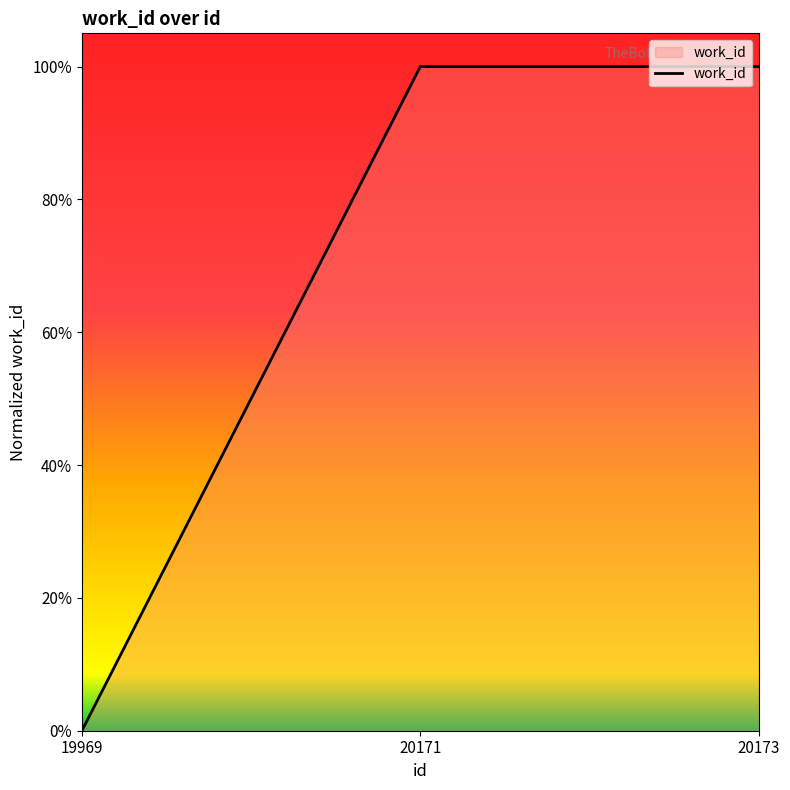

Reading right to left, what are all the values shown in this chart?

1	1	0